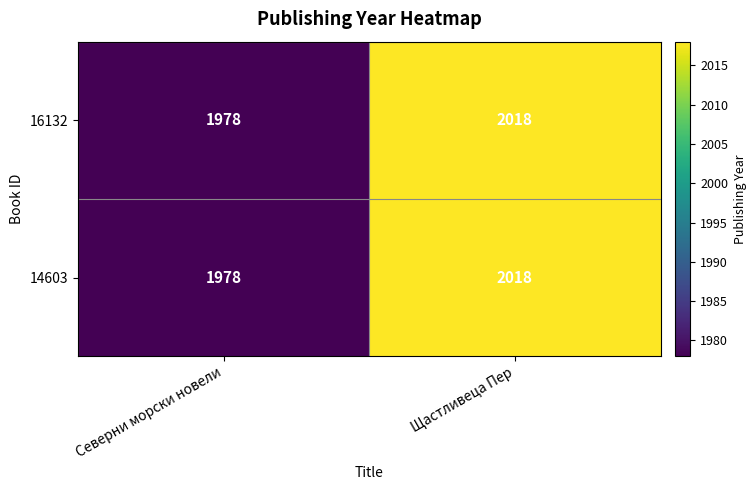

What is the lowest value of the 14603 series?

1978